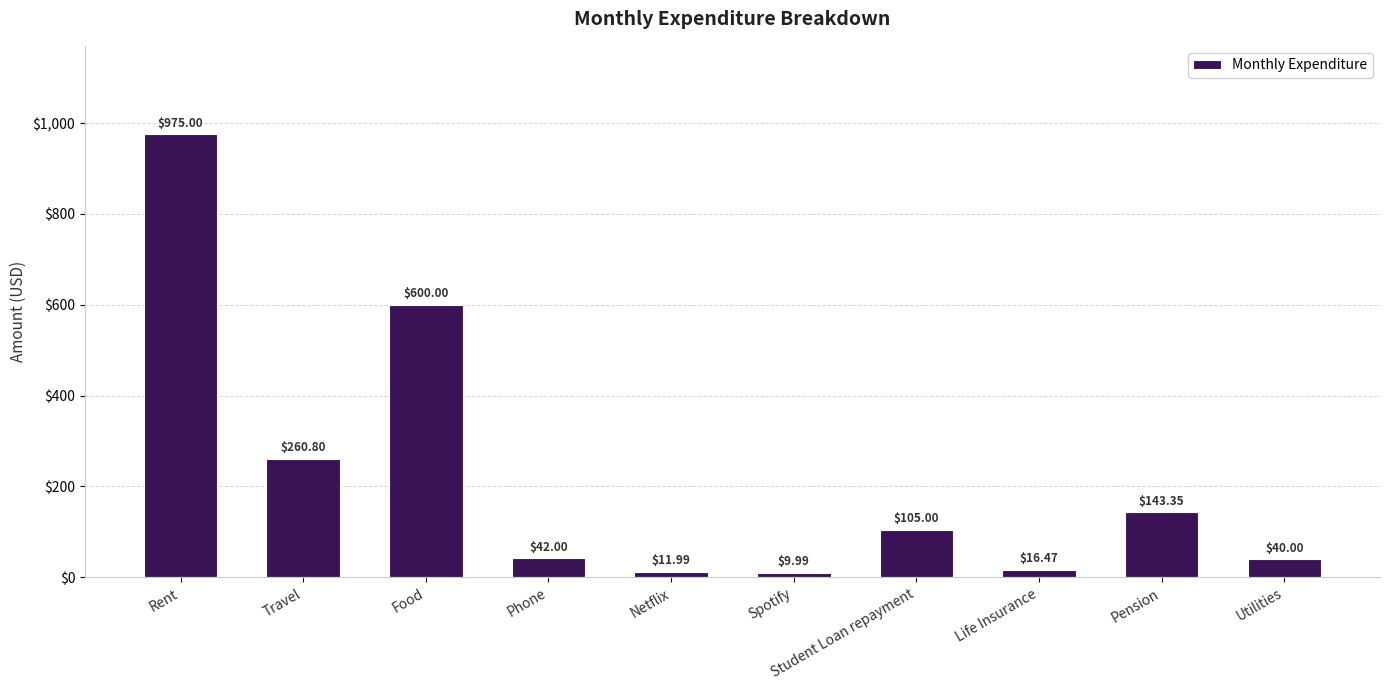

Is it true that the value at Travel is 260.8?

True